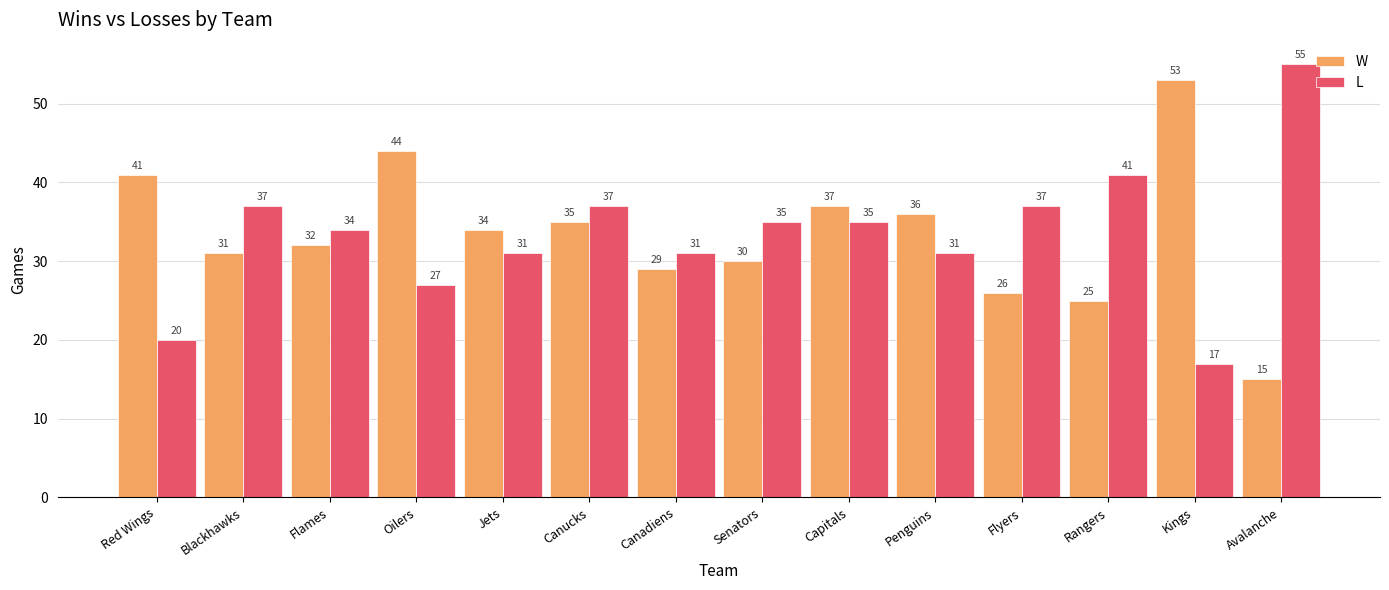

What is the label of the 9th bar from the left?

Capitals